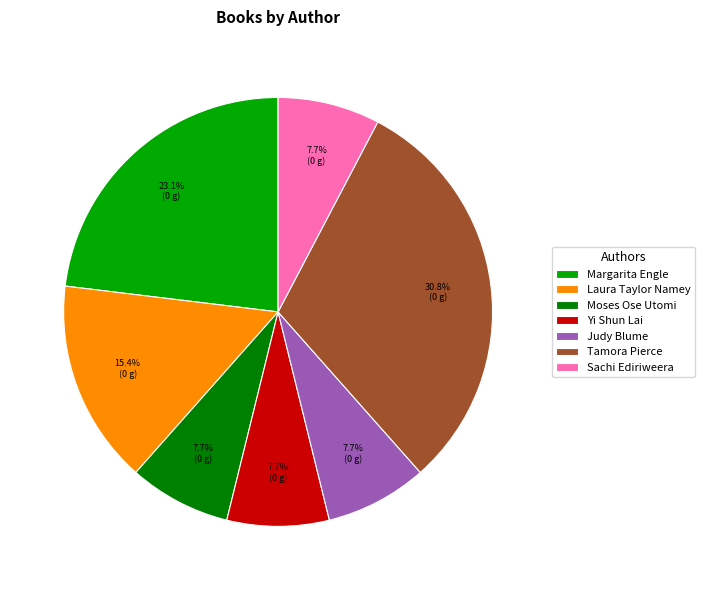

What is the largest slice in the pie chart?

Tamora Pierce